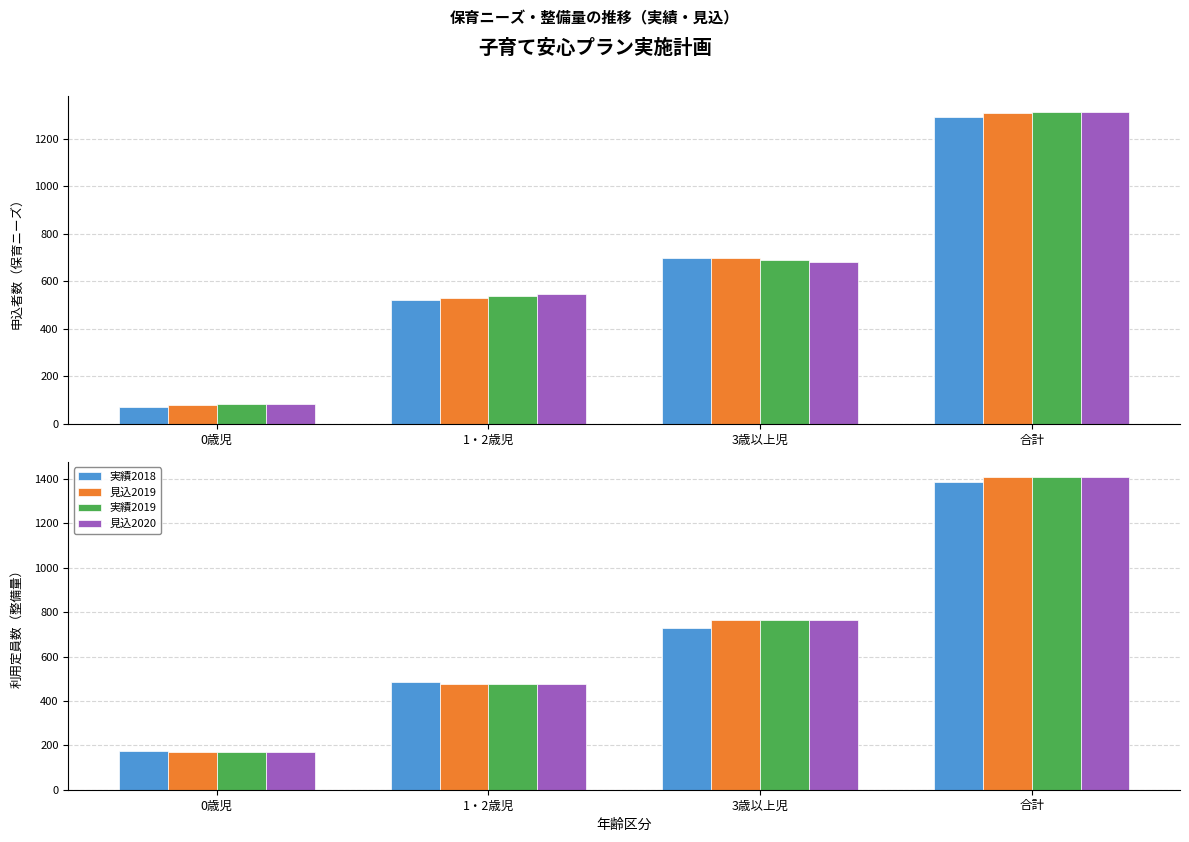

Where does the 実績2019 series first go above 764?

合計